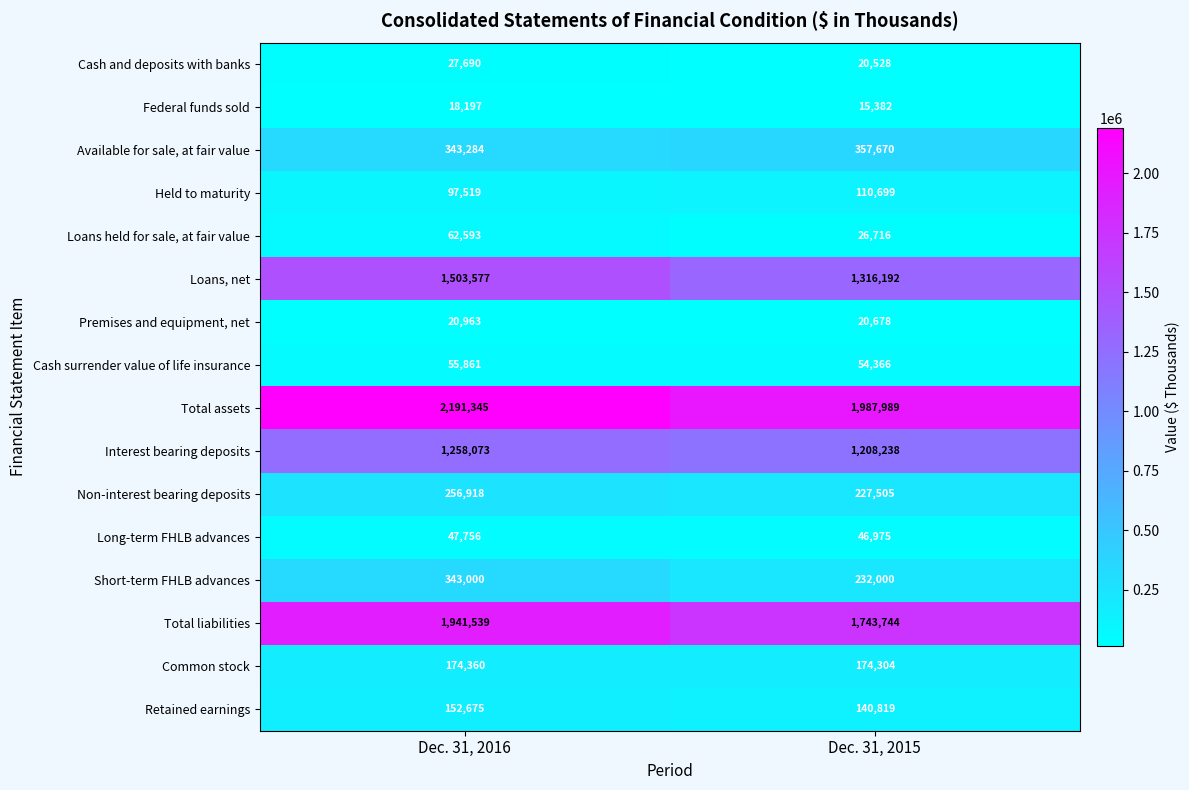

At which category is the sum across all series the highest?

Dec. 31, 2016